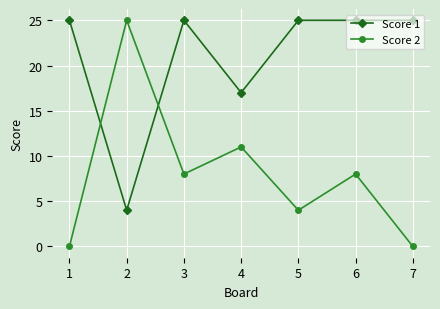

Rank the series by their average value, from lowest to highest.

Score 2, Score 1